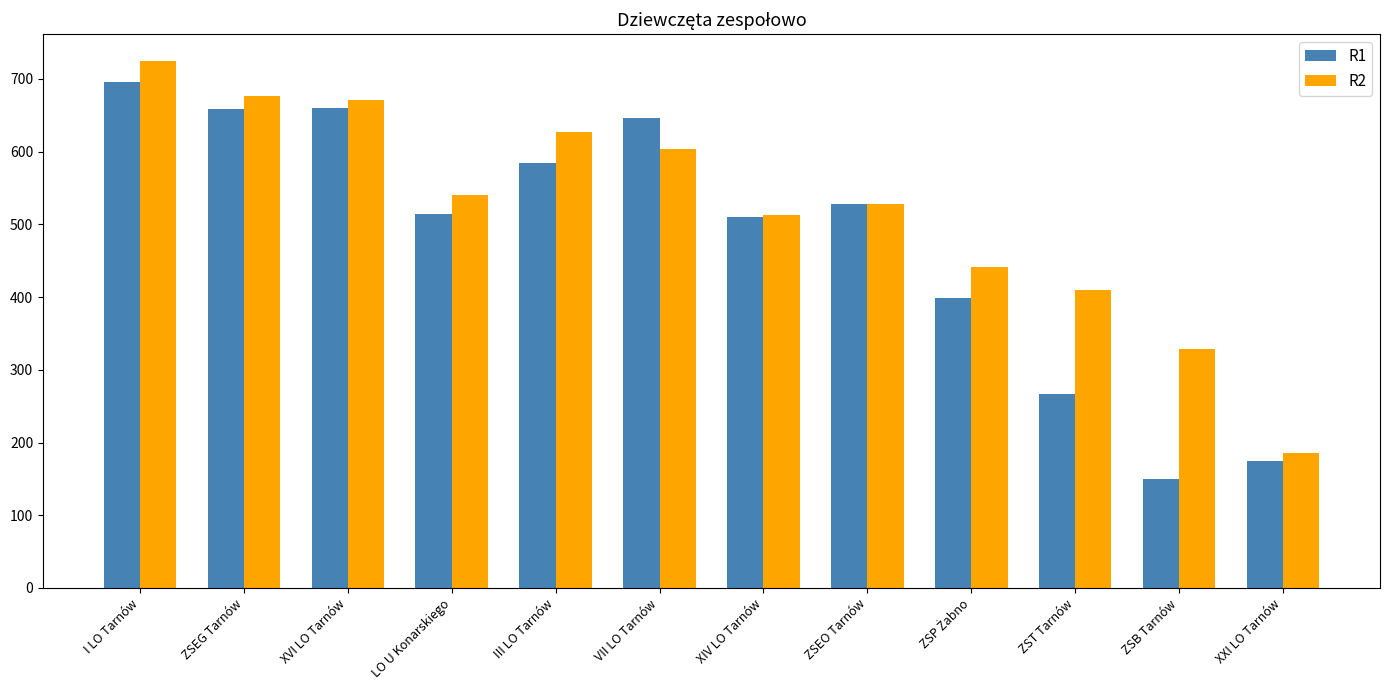

List the series in order of their peak value, lowest first.

R1, R2